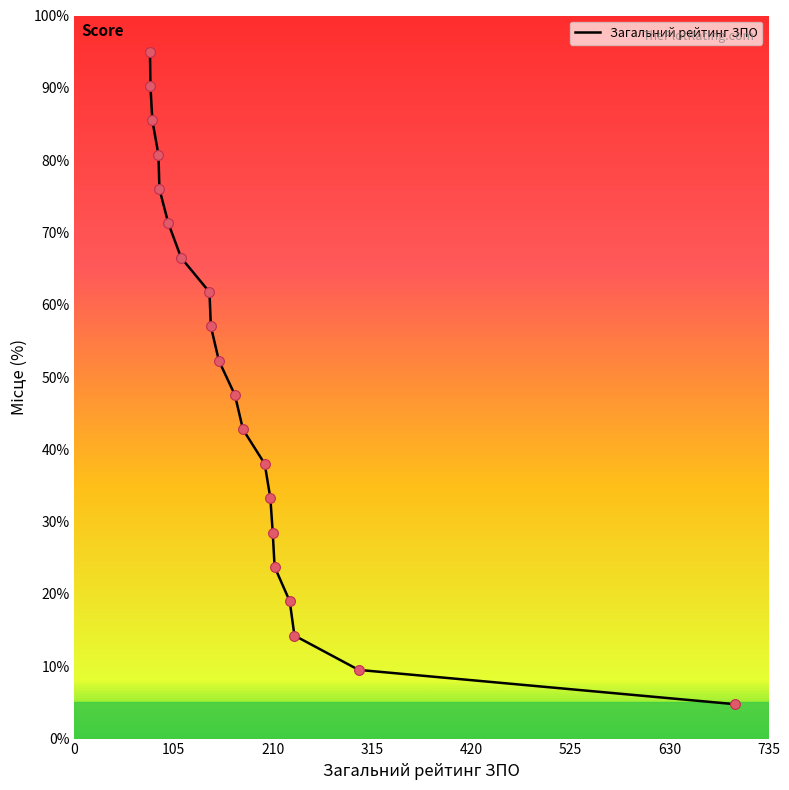

What is the greatest value displayed?

95.0